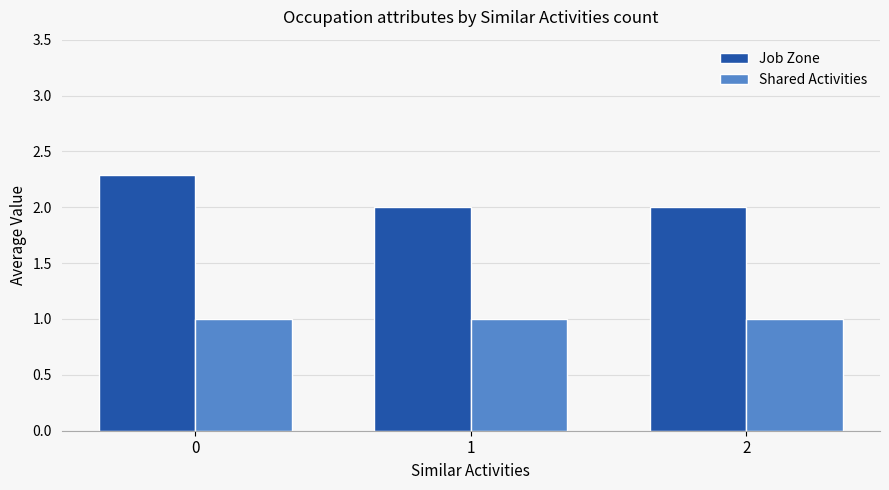

How many bars are there in total?

6